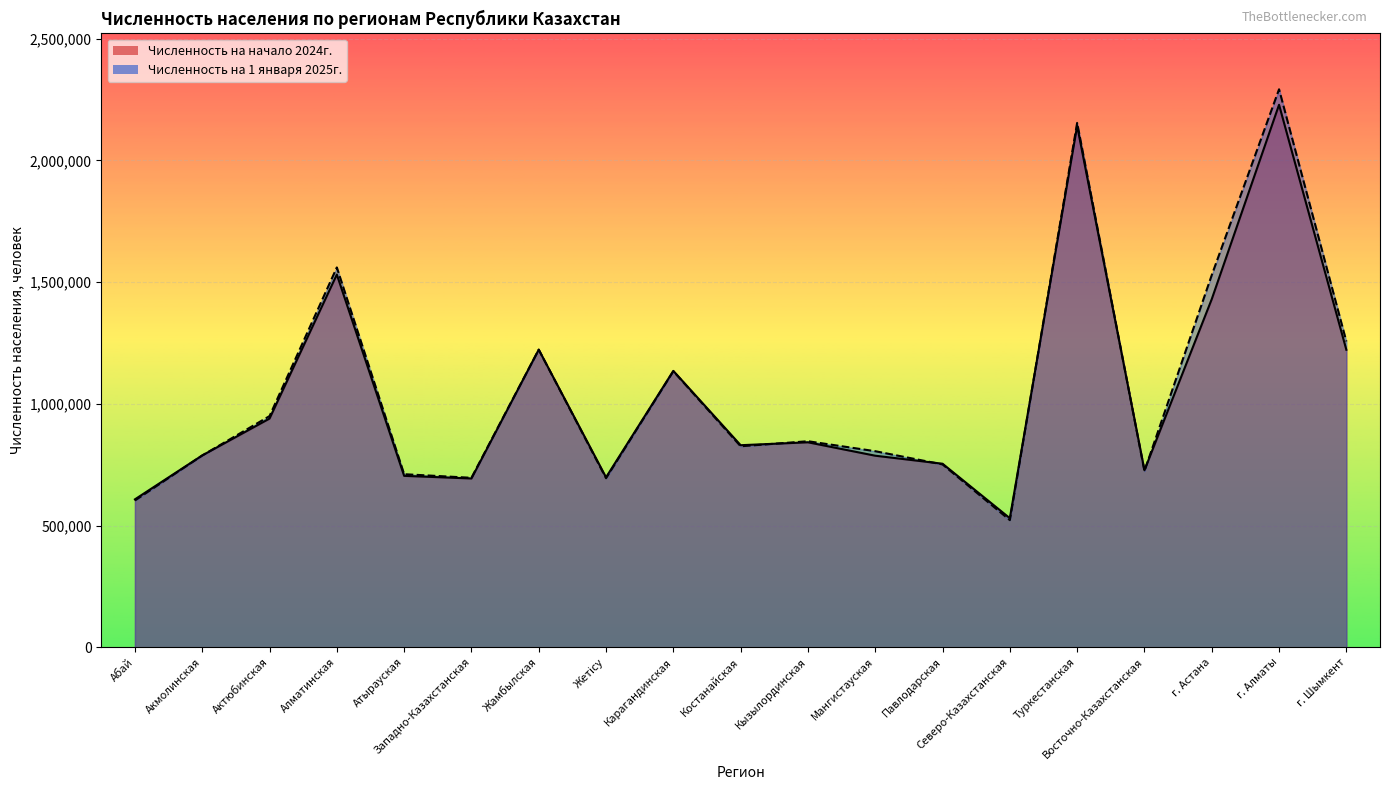

What is the maximum value shown in the chart?

2292333